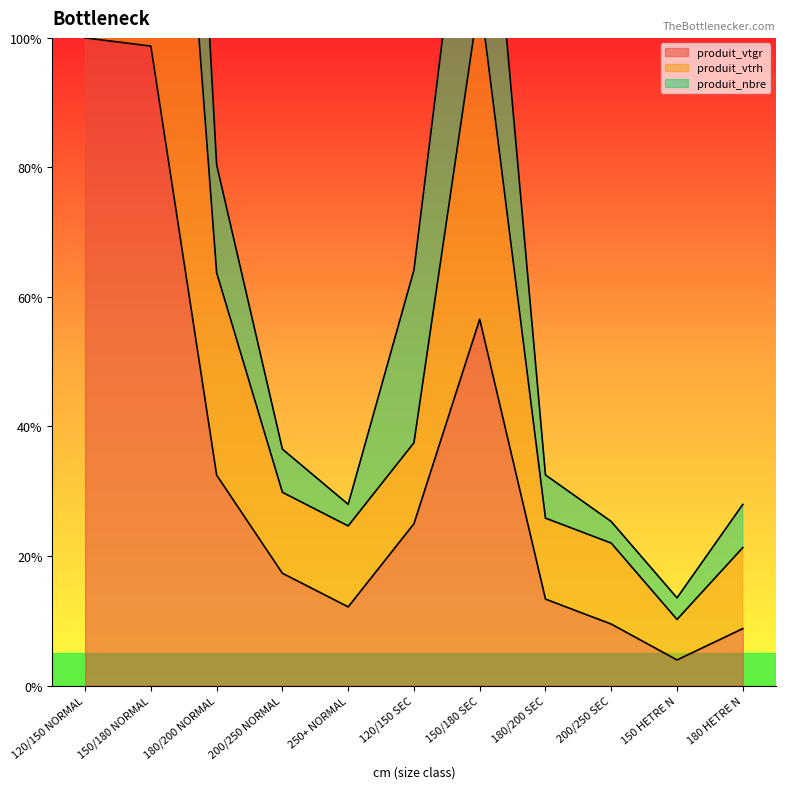

True or false: produit_vtrh has a value of 266.5 at 150/180 NORMAL.

False